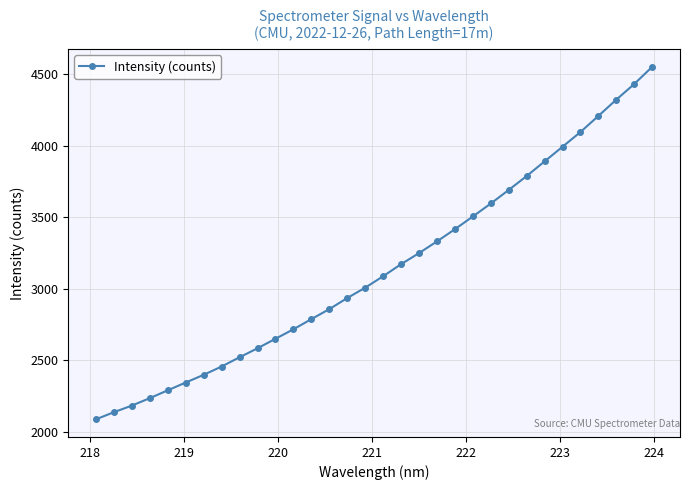

What is the smallest value displayed?

2087.2